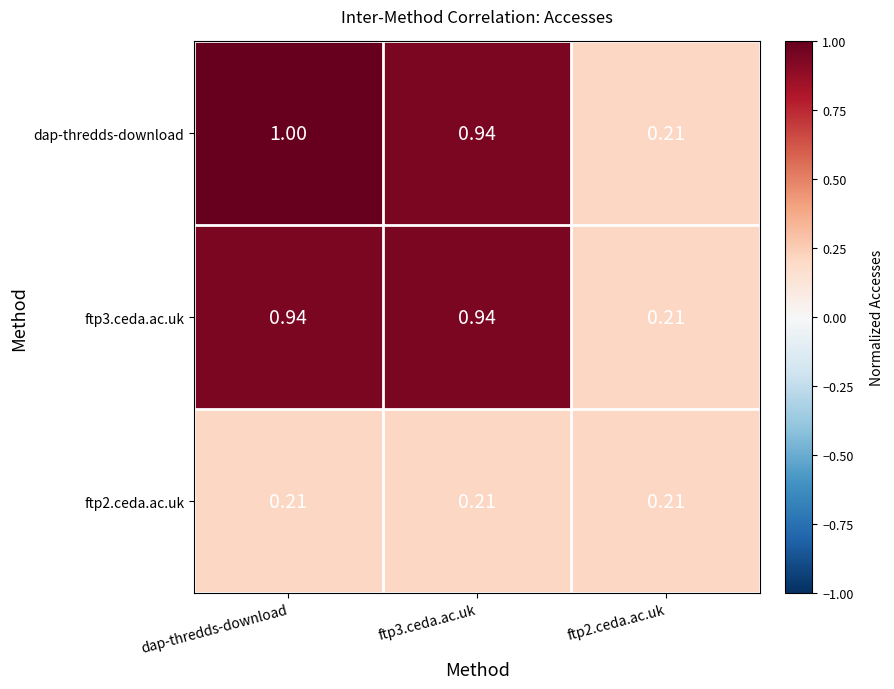

Which series has the largest total across all categories?

dap-thredds-download